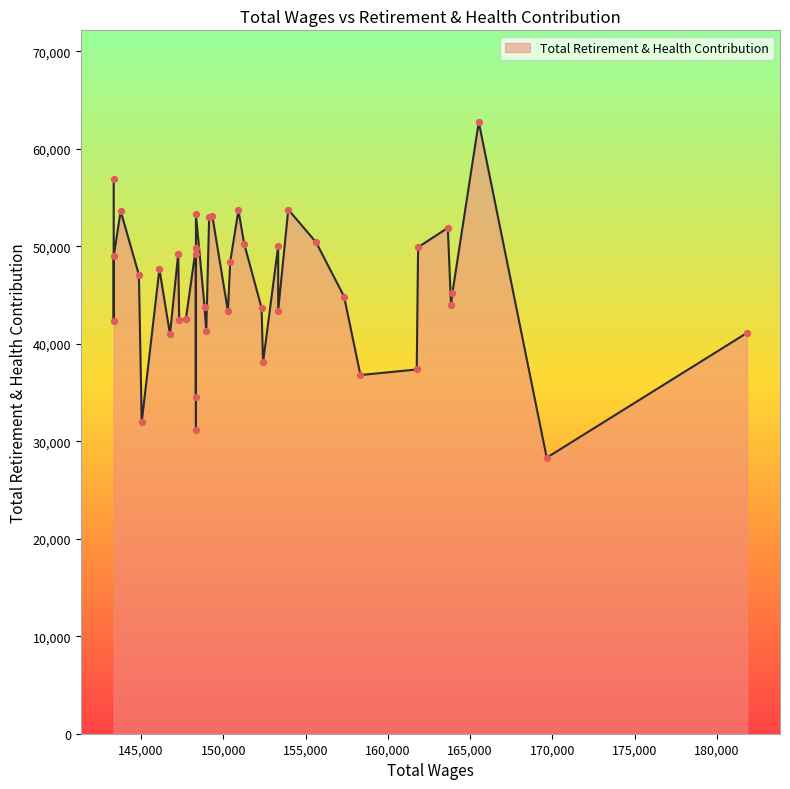

Approximately how many times larger is the value at 2 compared to 4?

1.4